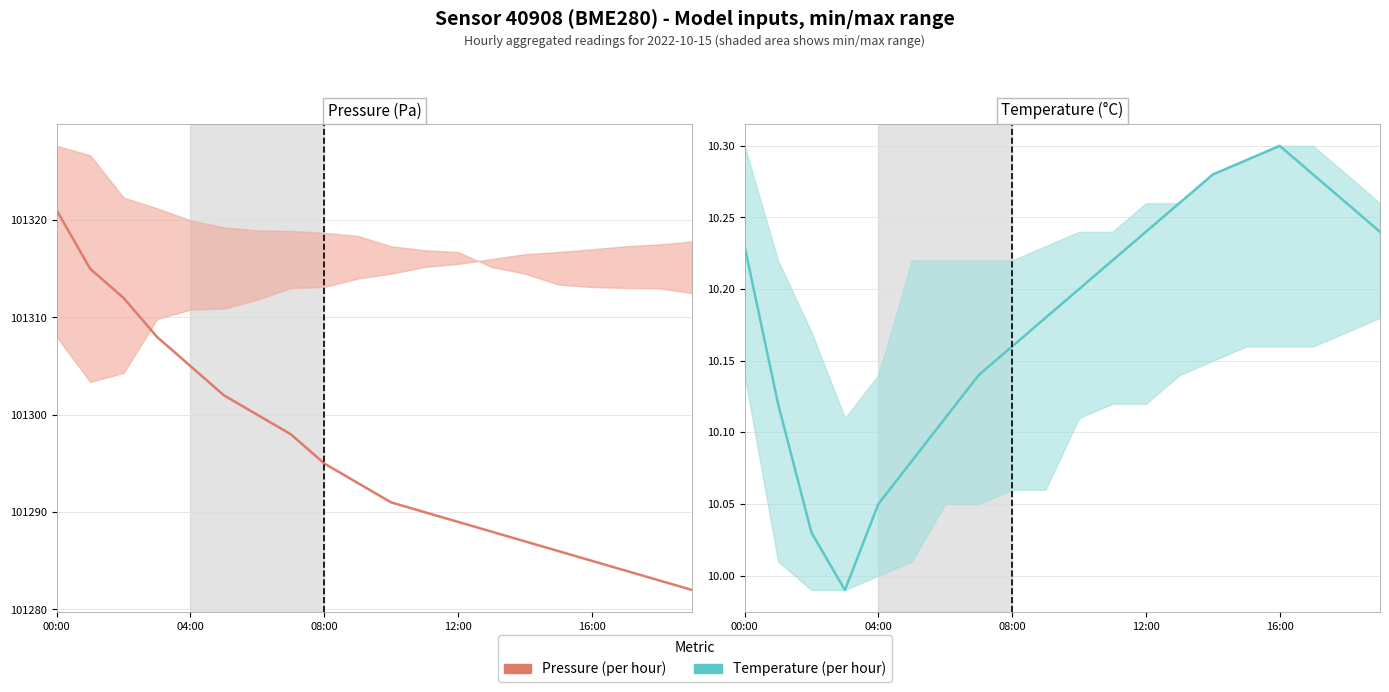

What is the label of the 2nd point from the left?

04:00